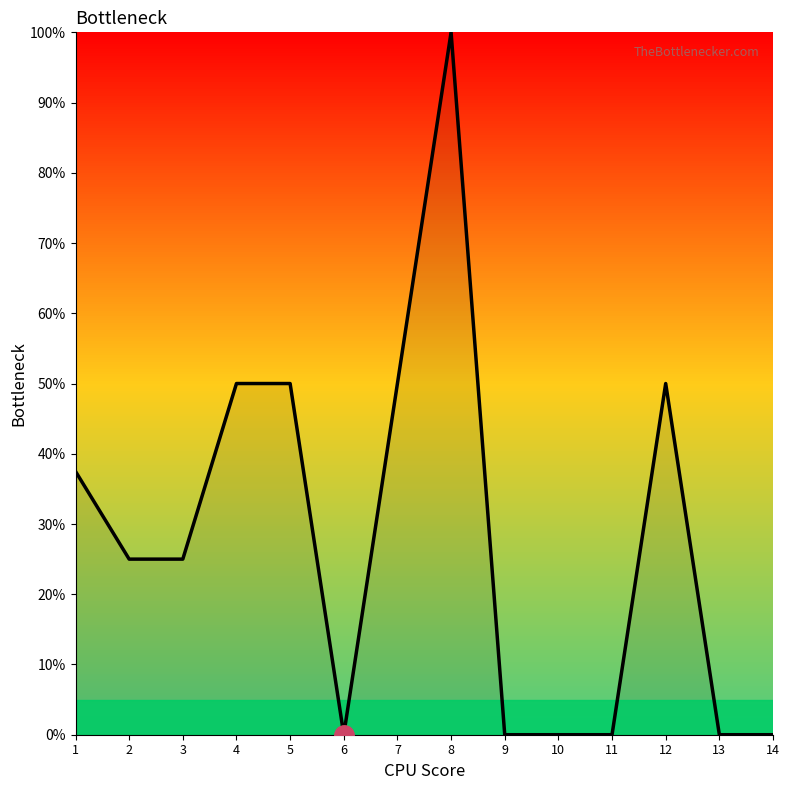

What is the difference between the maximum and minimum values?

100.0